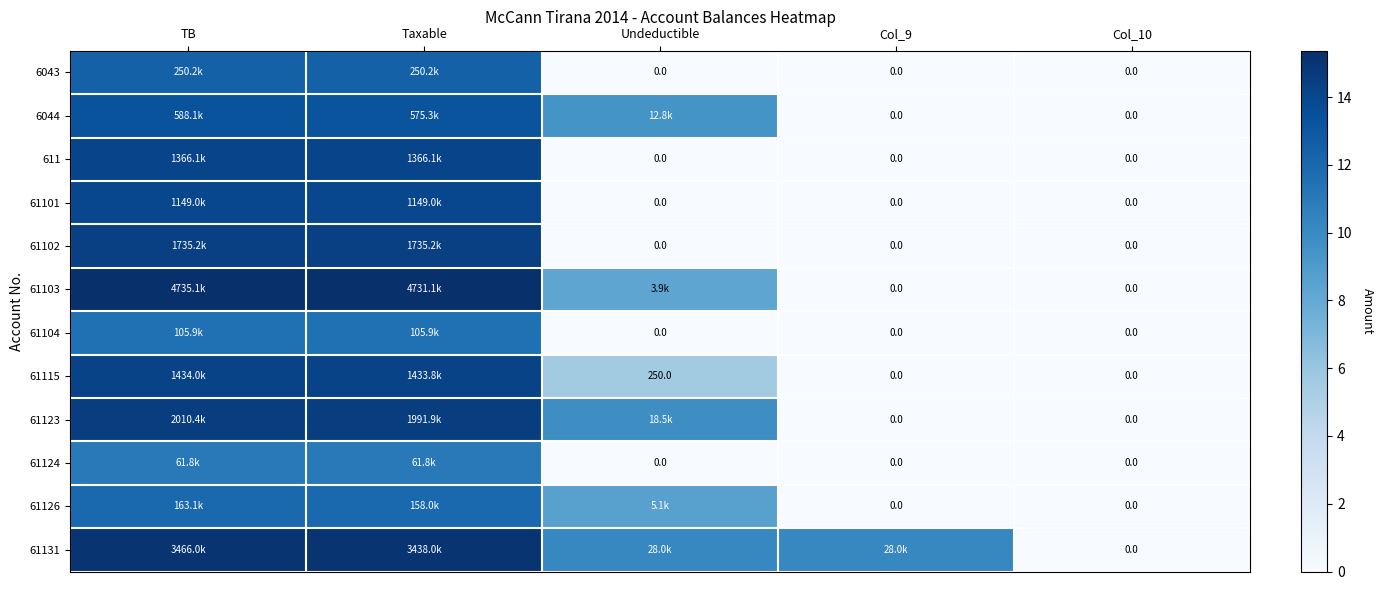

At which label is 61103 closest to 7?

Undeductible